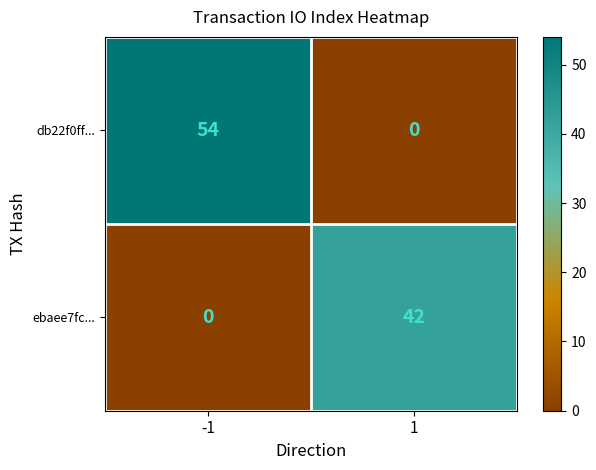

How many data points does each series have?

2